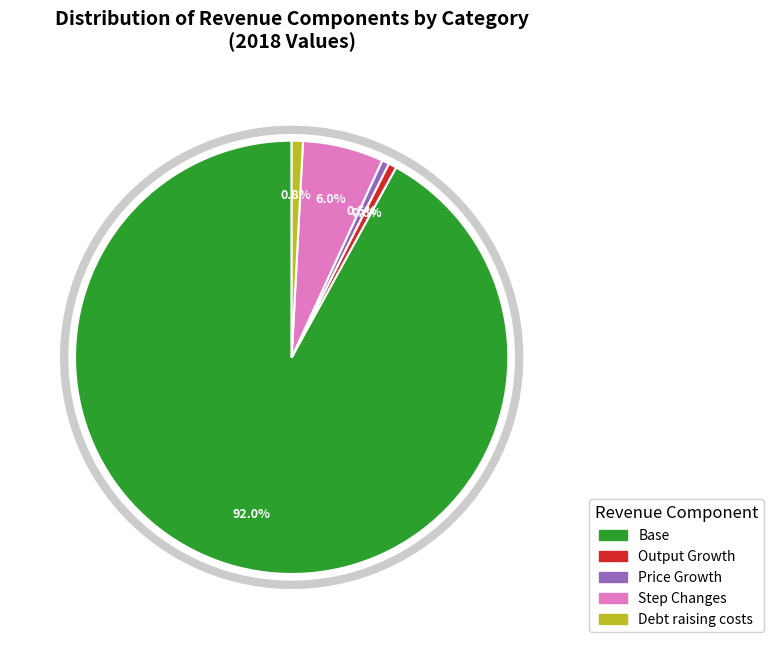

Is there a majority slice in this chart?

Yes